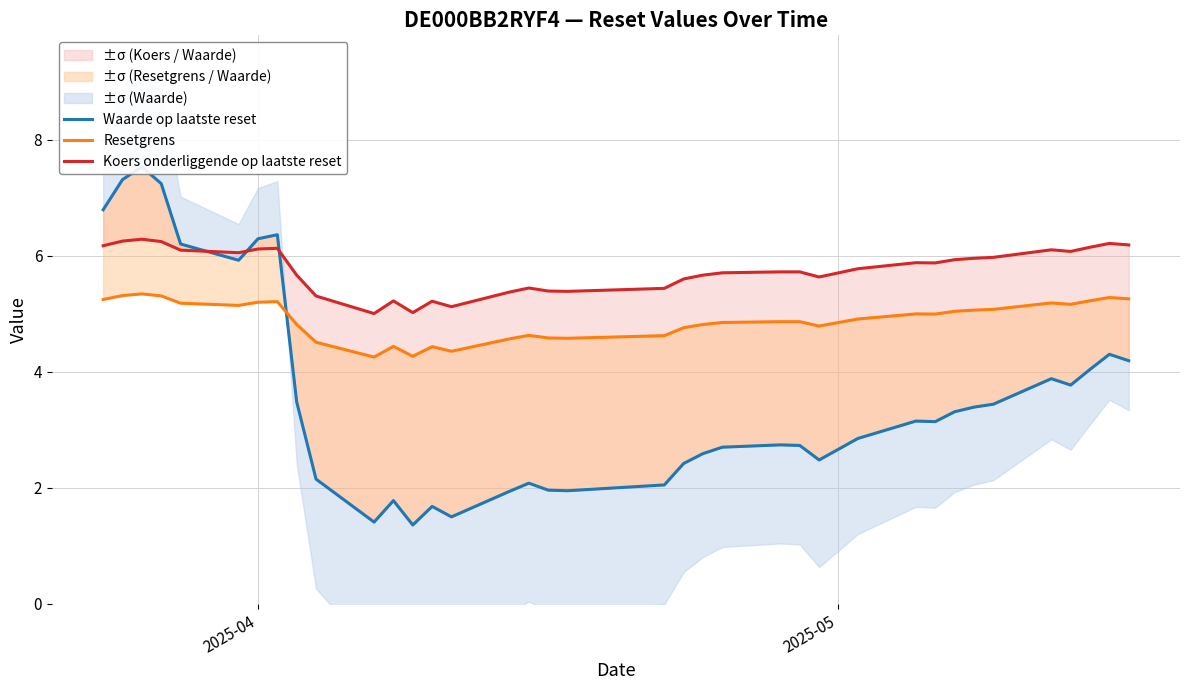

At how many categories does at least one series exceed 5?

37